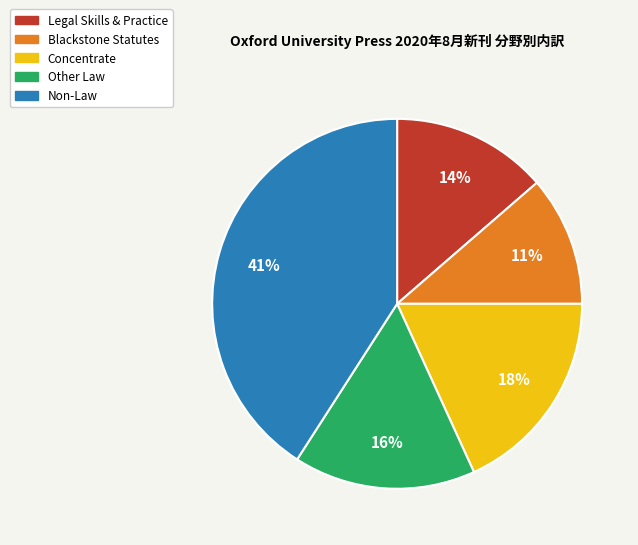

To the nearest percent, what is the difference between the largest and smallest slice percentages?

30%